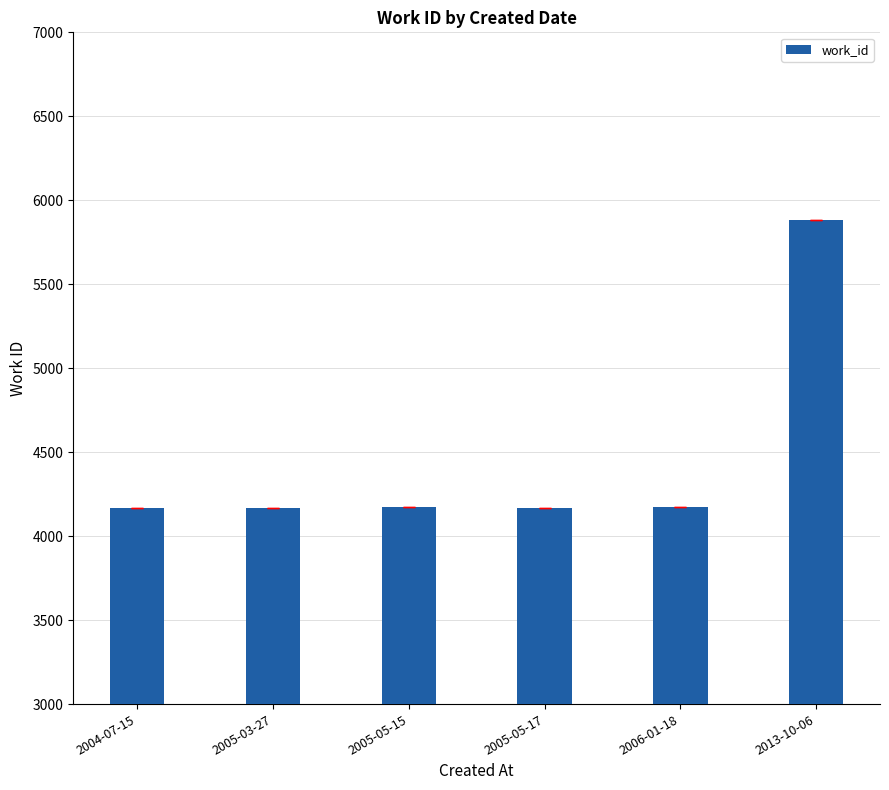

How many distinct data groups are displayed?

1